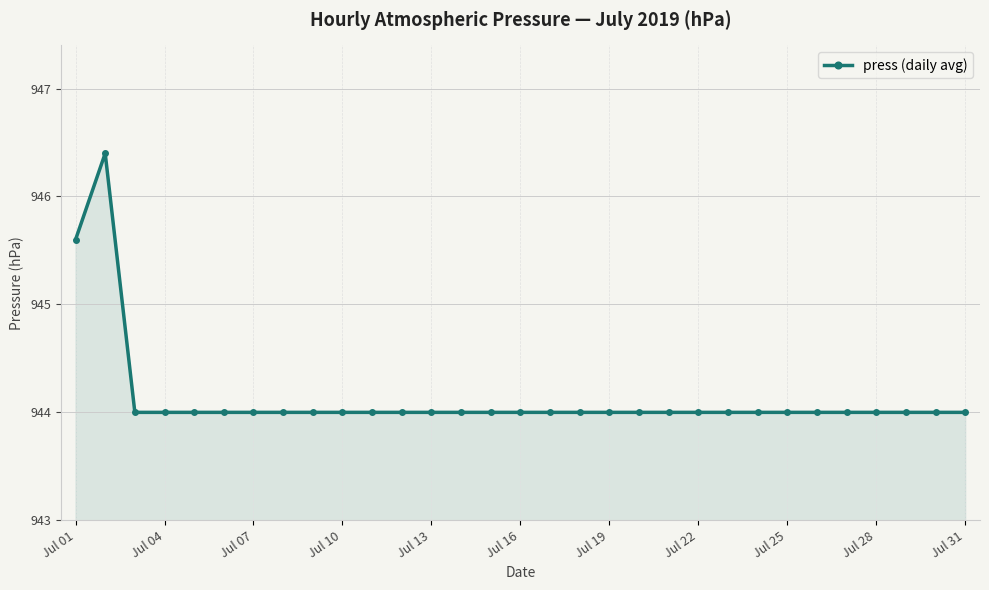

What is the value of the 26th point from the left?

944.0